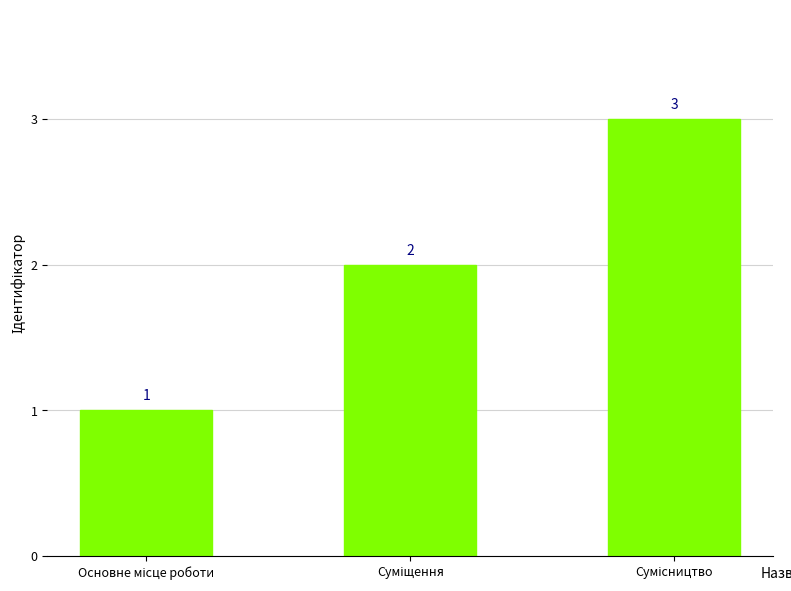

What is the greatest value displayed?

3